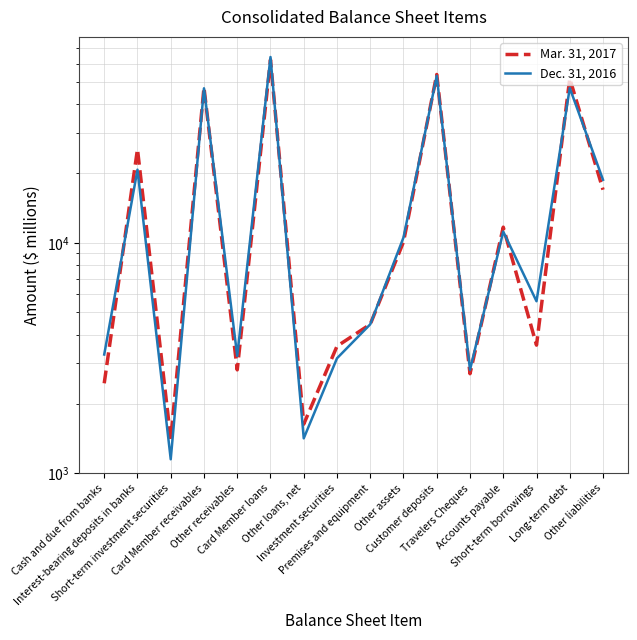

True or false: Mar. 31, 2017 has more than 1 interior local peaks.

True